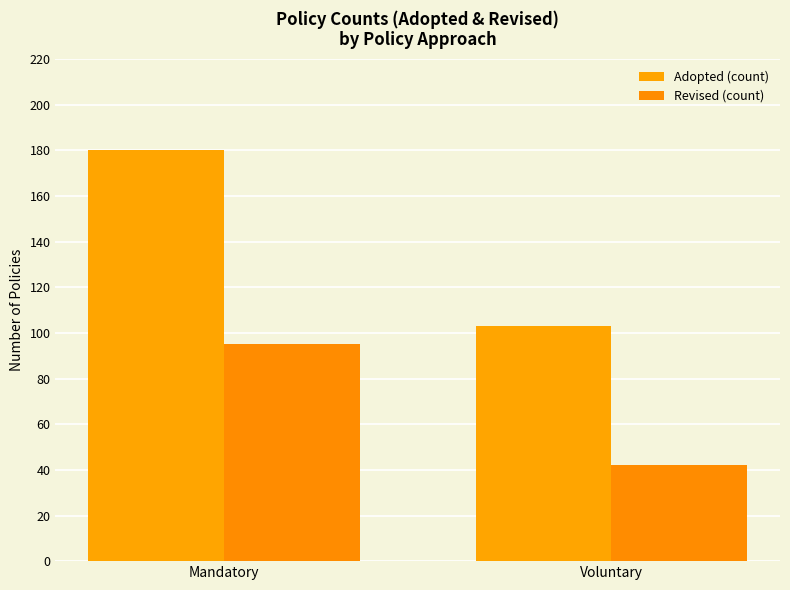

Are the bars horizontal?

No